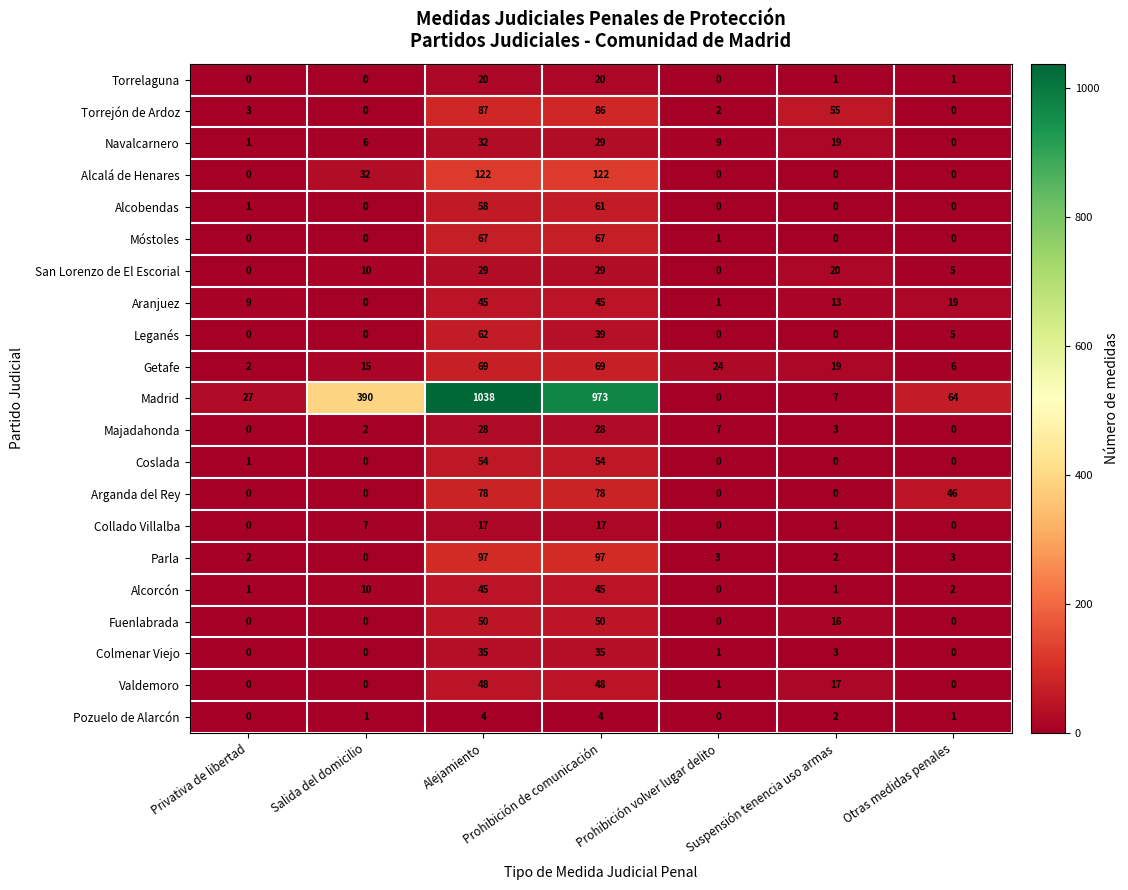

What is the total value across all series at Privativa de libertad?

47